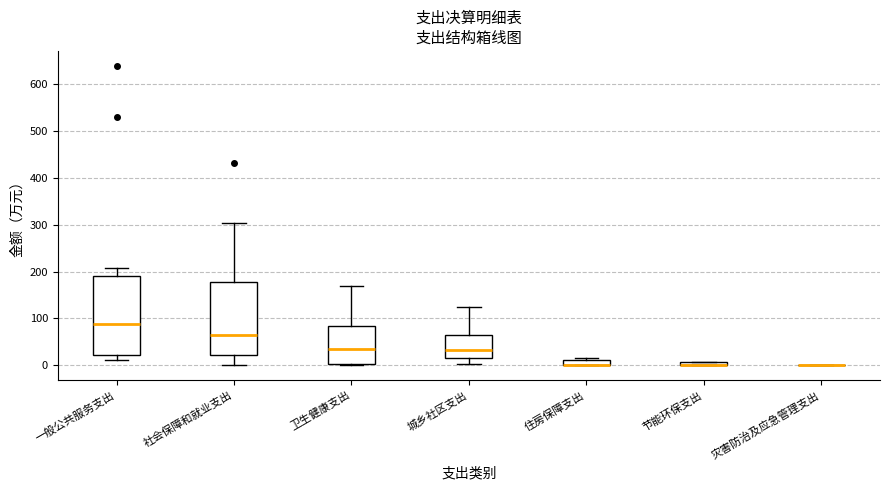

Where is the upper edge of the box for 节能环保支出 on the y-axis? The values are not printed on the chart, so give them approximately, as read against the axis.

10